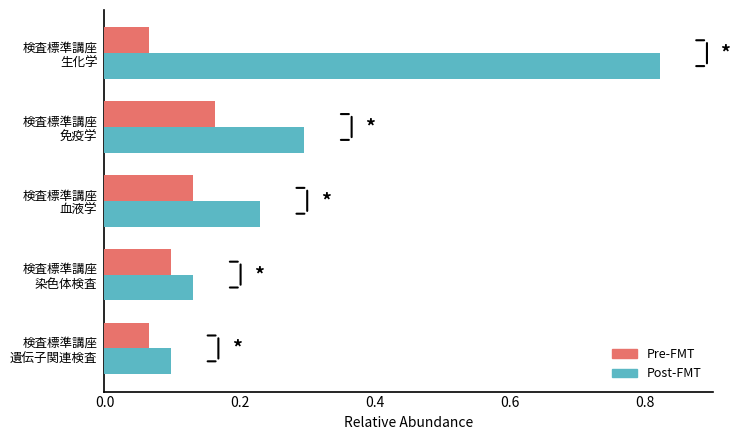

What is the difference between the maximum and minimum values in the Post-FMT series?

0.7